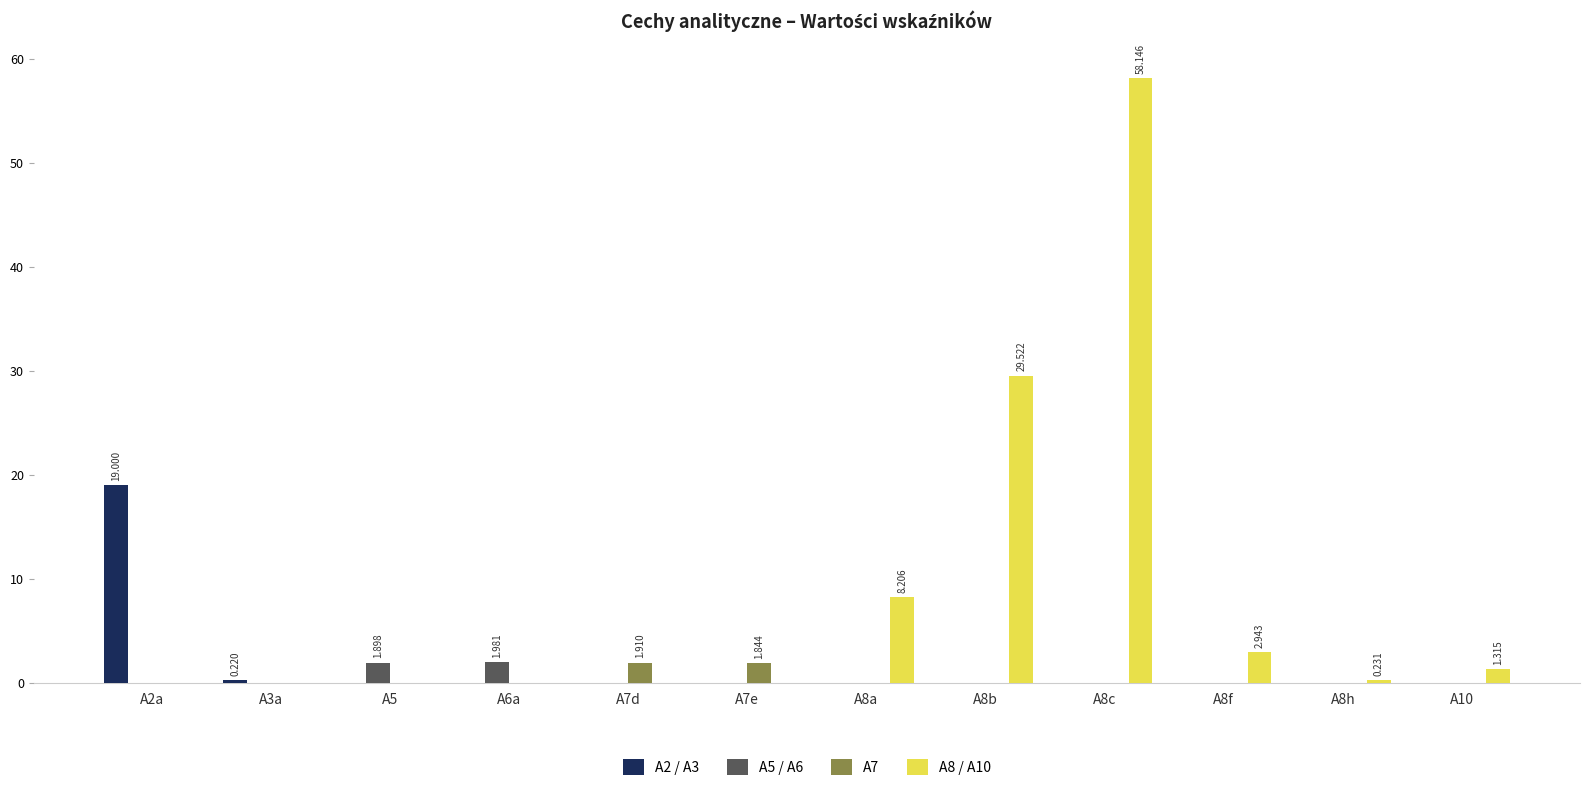

What is the maximum value for A8 / A10?

58.1